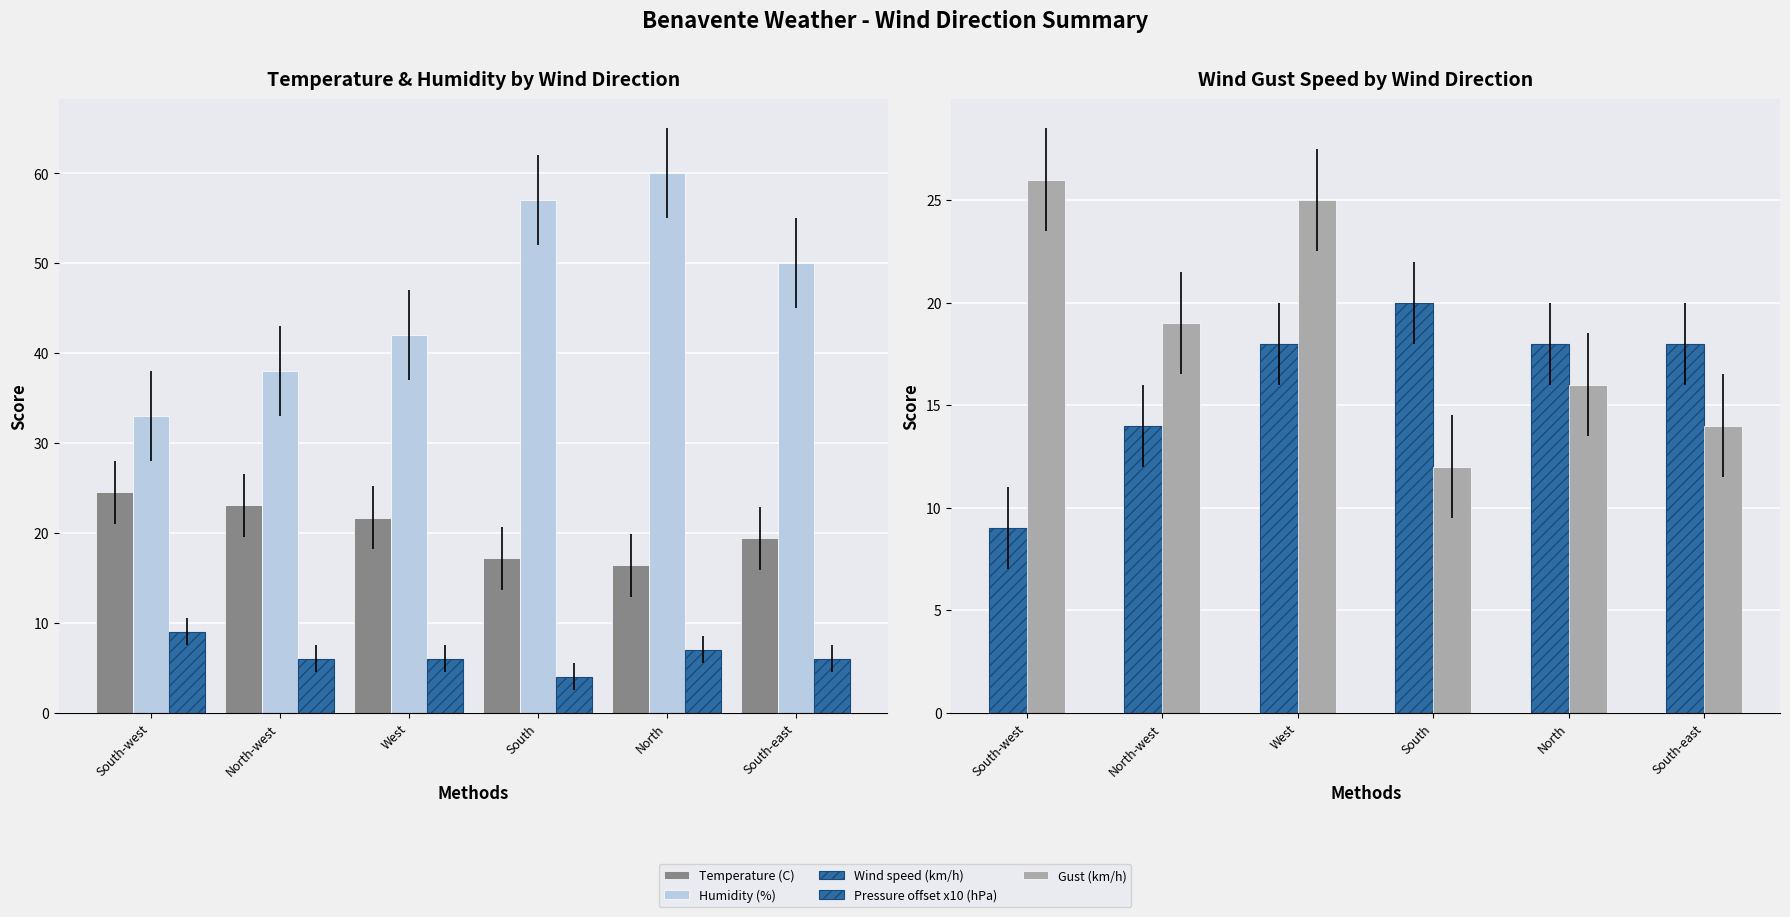

What is the difference between the Pressure offset x10 (hPa) values at South and North?

2.0